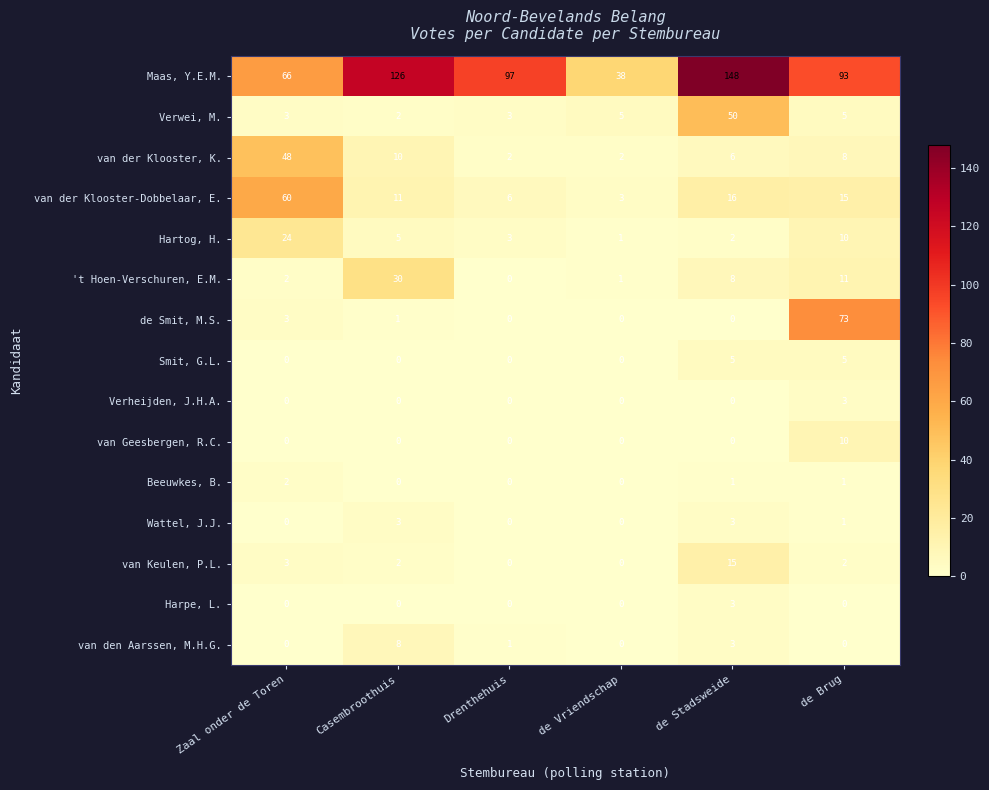

What is the difference between the highest and lowest values at de Vriendschap?

38